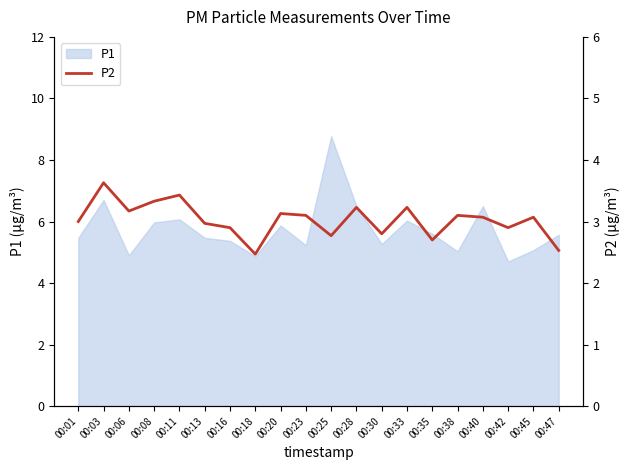

Reading left to right, extract all data points from this chart.

3.0	3.6	3.2	3.3	3.4	3.0	2.9	2.5	3.1	3.1	2.8	3.2	2.8	3.2	2.7	3.1	3.1	2.9	3.1	2.5